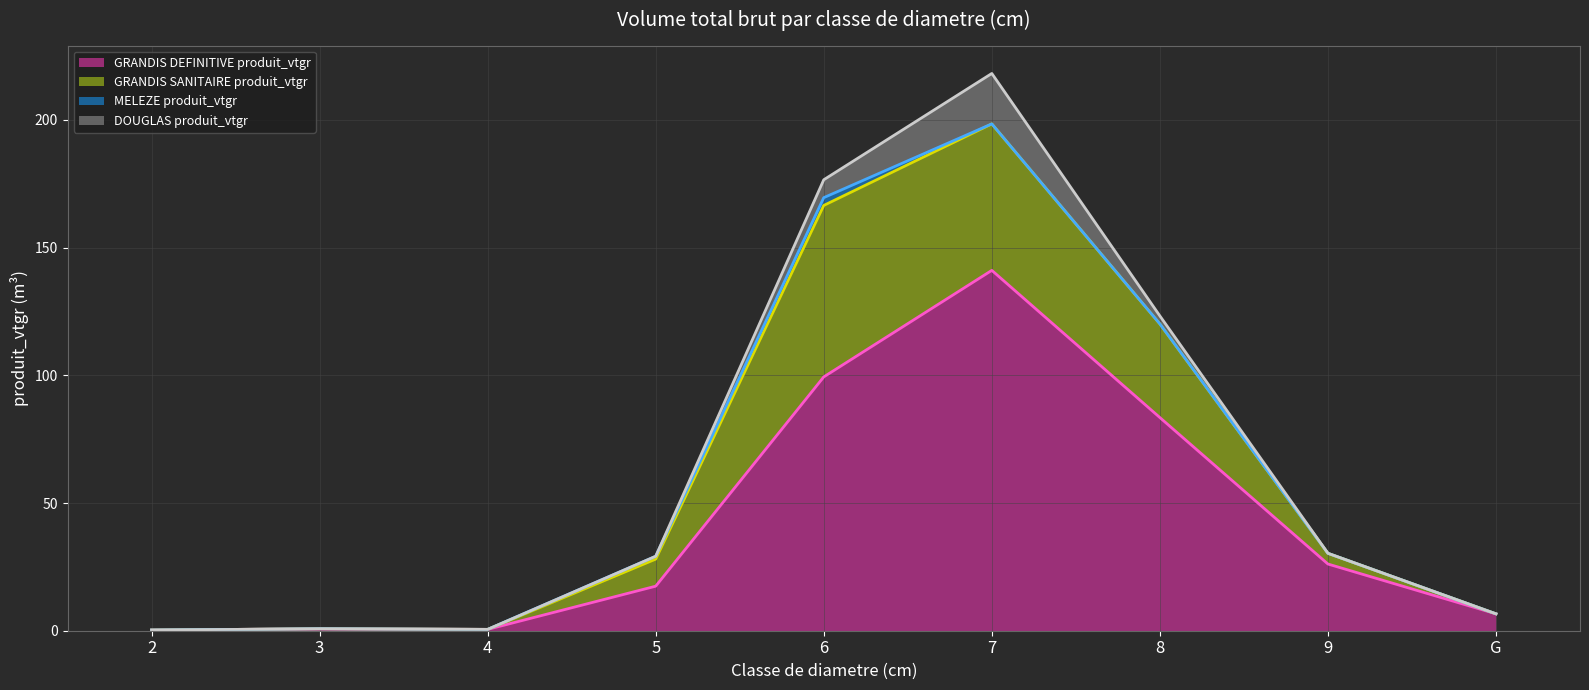

At which label does GRANDIS DEFINITIVE produit_vtgr reach its peak?

7